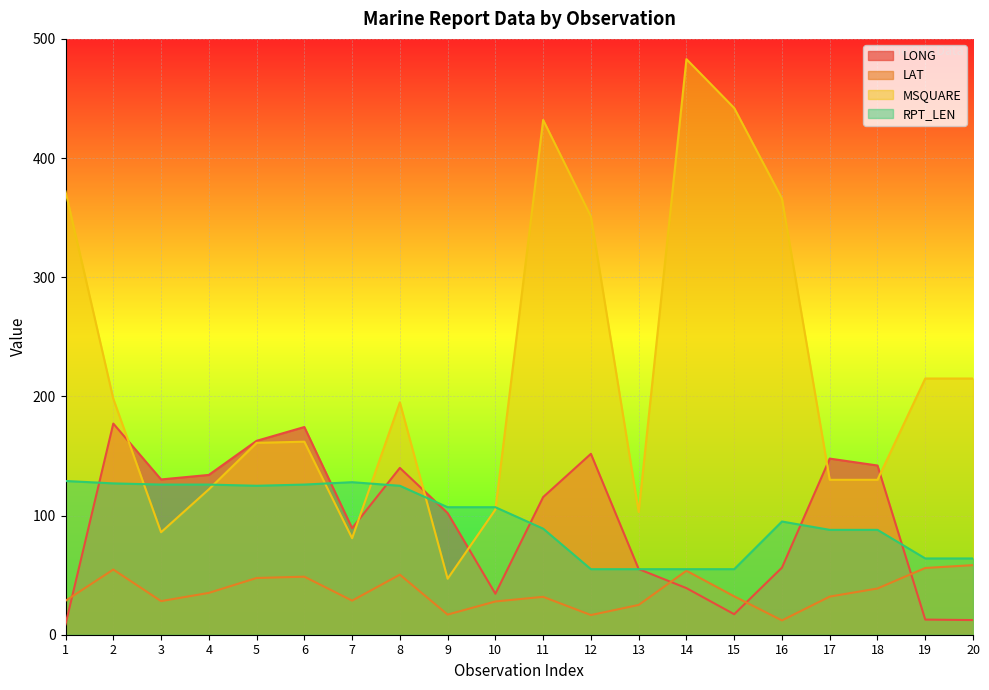

How many data points in LONG are less than 115?

10